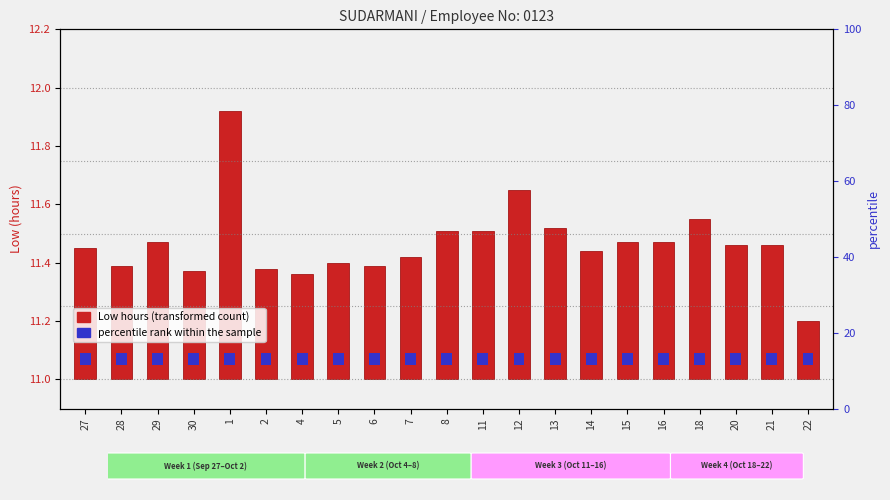

Which category has the highest value in the percentile rank within sample series?

27